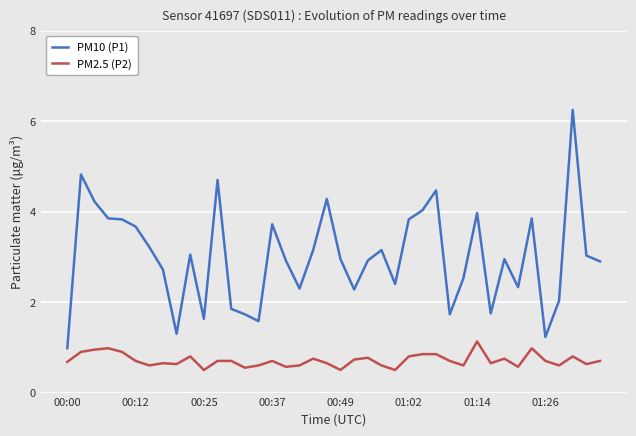

Which series has the largest total across all categories?

PM10 (P1)